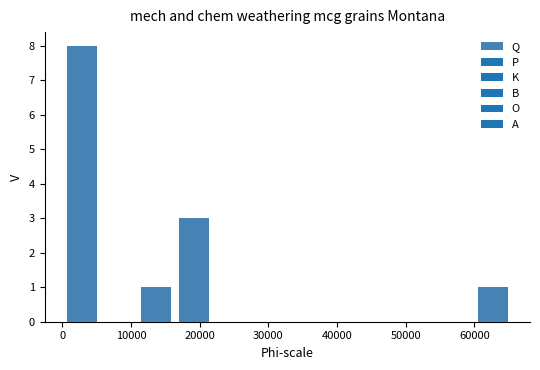

What is the height of the bar covering 0 to 6000 on the x-axis? Neither the bar edges nor the heights are printed on the chart, so give them approximately, as read against the axes.

8